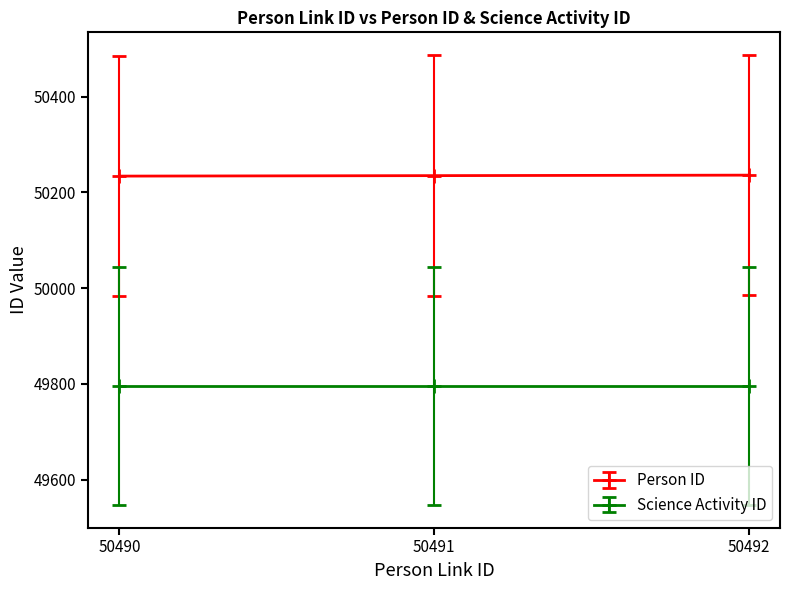

What is the sum of all Science Activity ID values?

149388